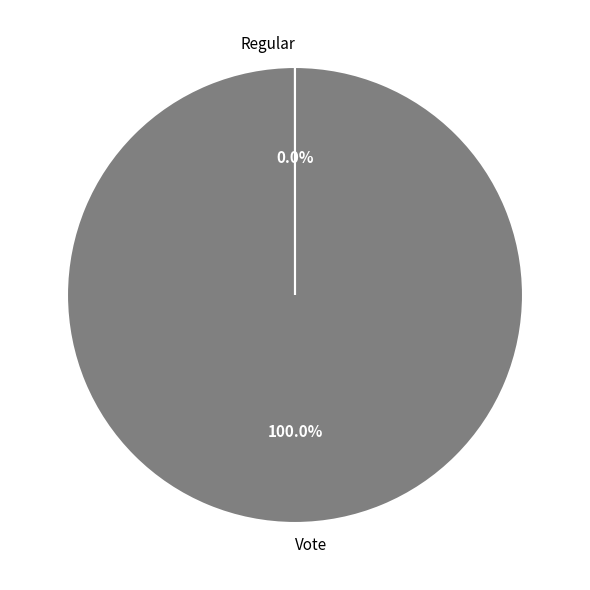

Which slice is the largest?

Vote